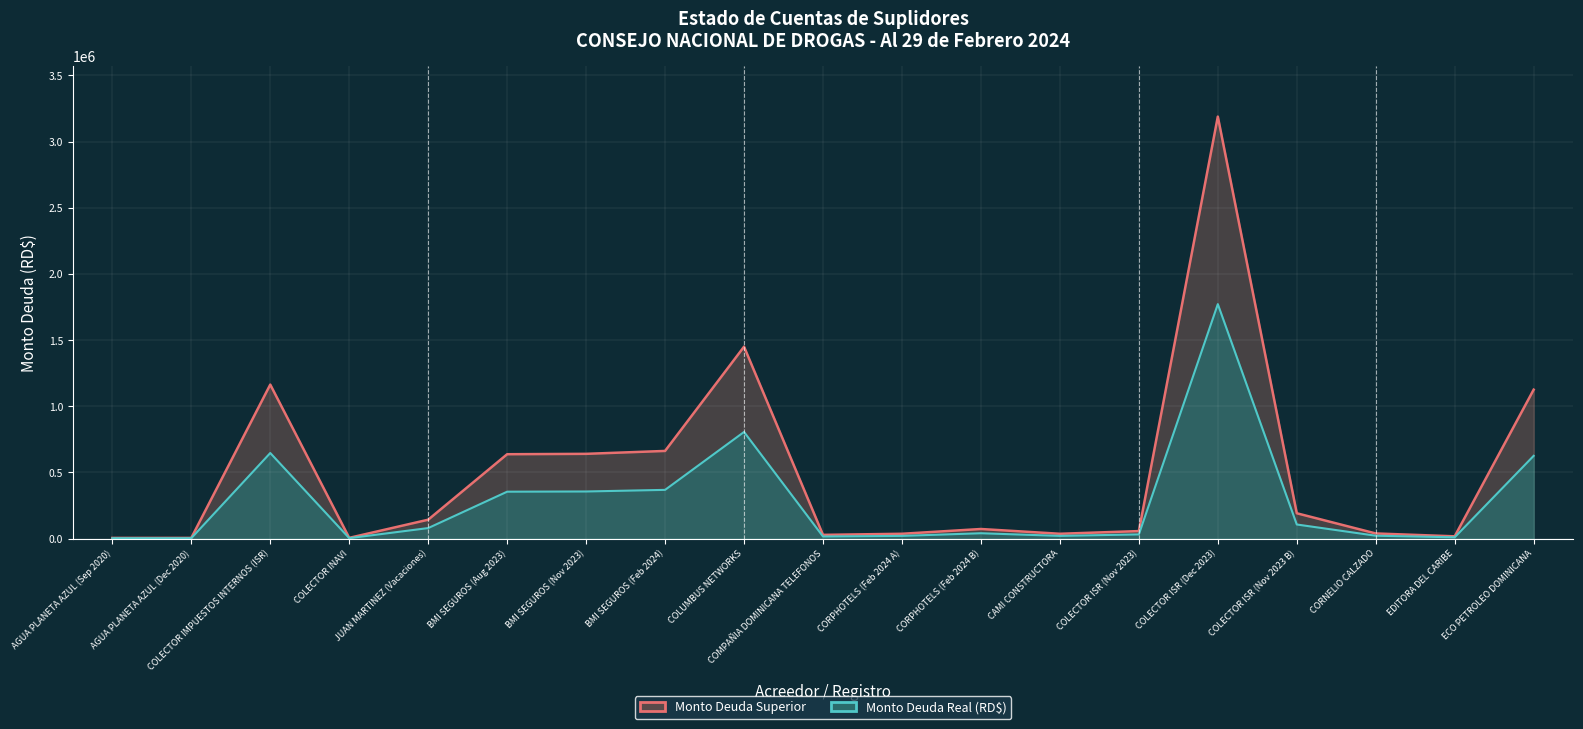

Where is Monto Deuda Superior nearest to the value 1596534?

COLUMBUS NETWORKS